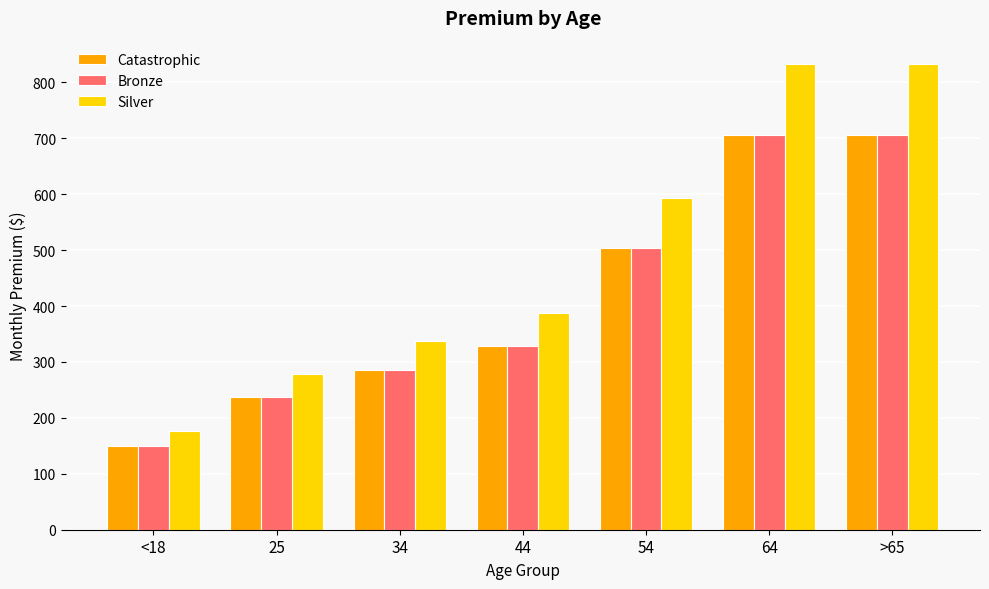

What is the maximum value shown in the chart?

833